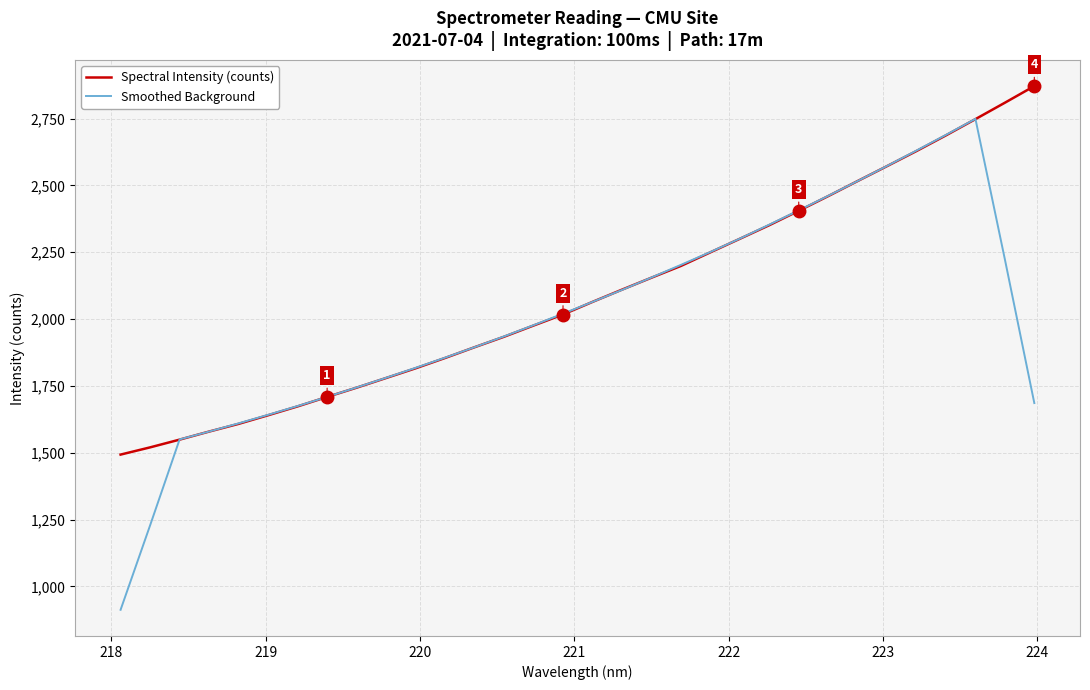

Which series has the largest range (max minus min)?

Smoothed Background